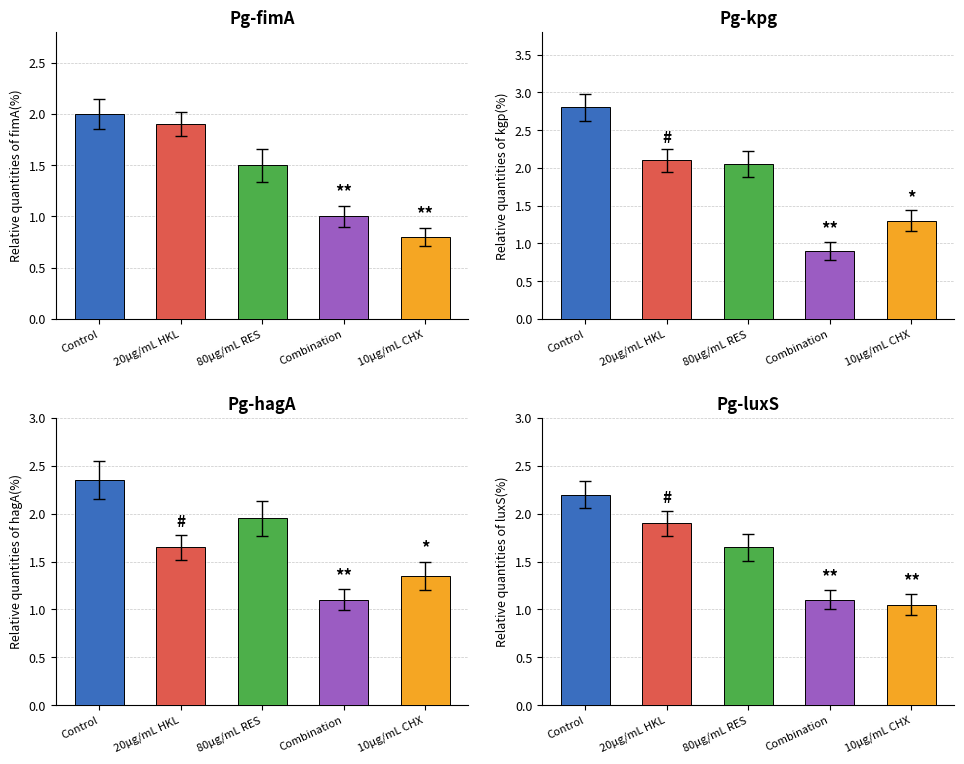

What is the value of the 20ug/mL HKL bar at the 1st from the left?

1.9